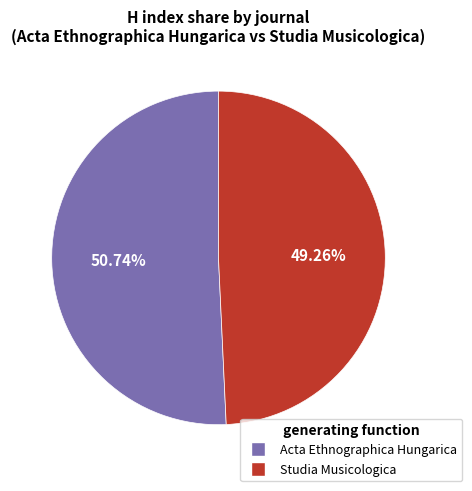

What percentage is the Acta Ethnographica Hungarica slice, to the nearest percent?

51%